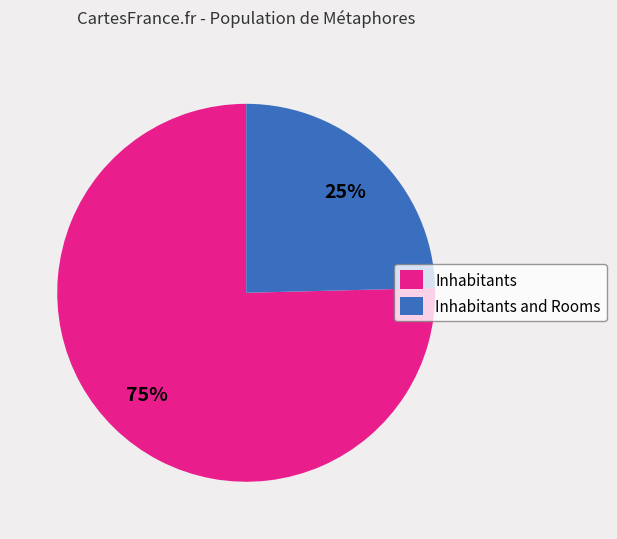

What is the largest slice in the pie chart?

Inhabitants